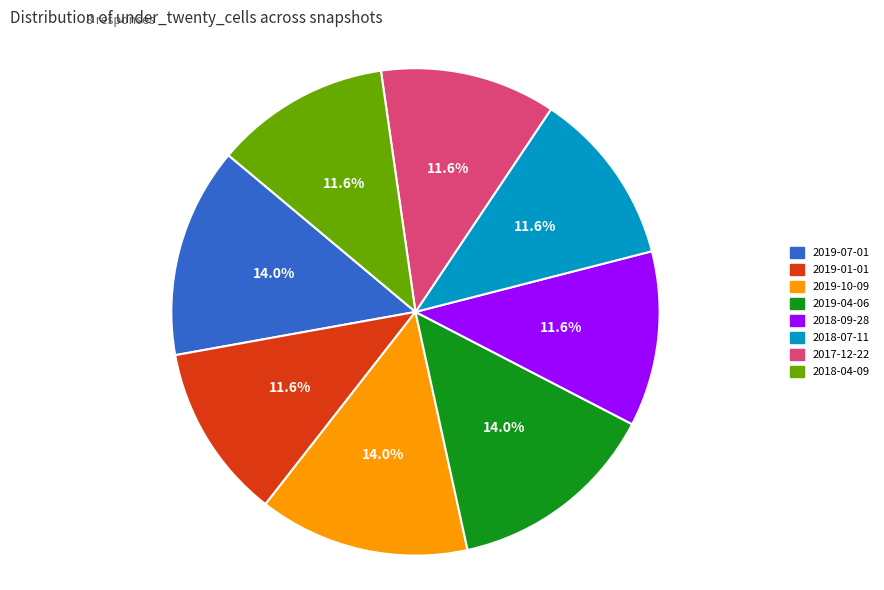

What percentage is NOT represented by 2019-01-01?

88.4%